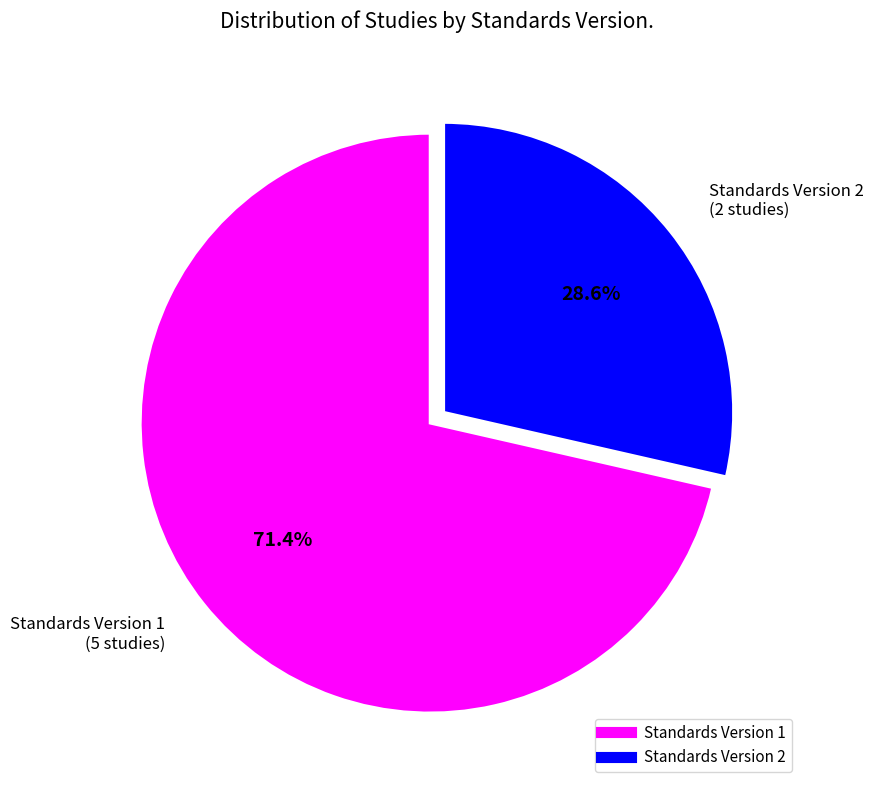

Is there a majority slice in this chart?

Yes